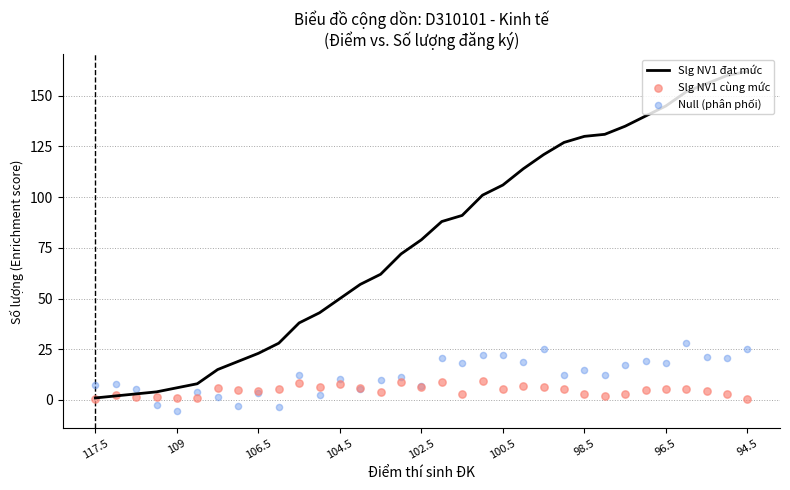

What is the total value across all series at 10?

58.8